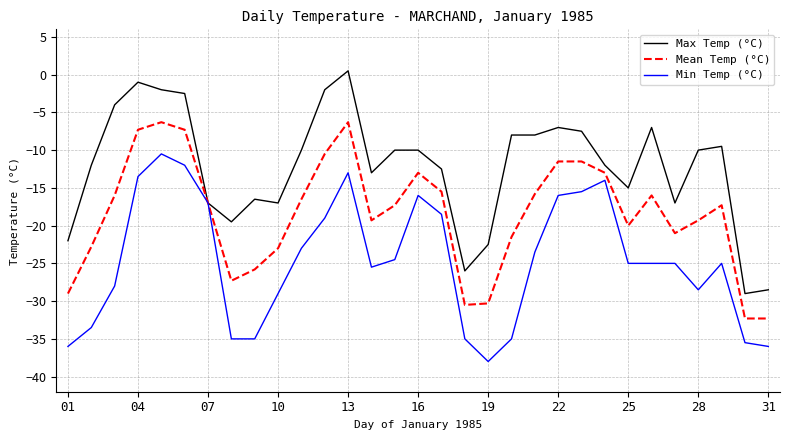

How many lines are shown in the chart?

3